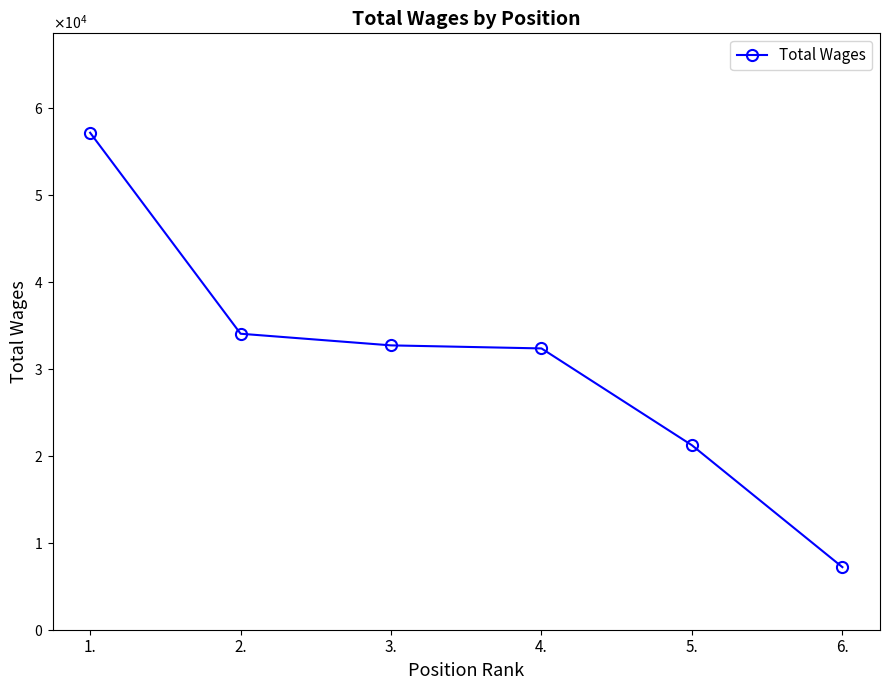

Is this an area chart (filled region under the line)?

No